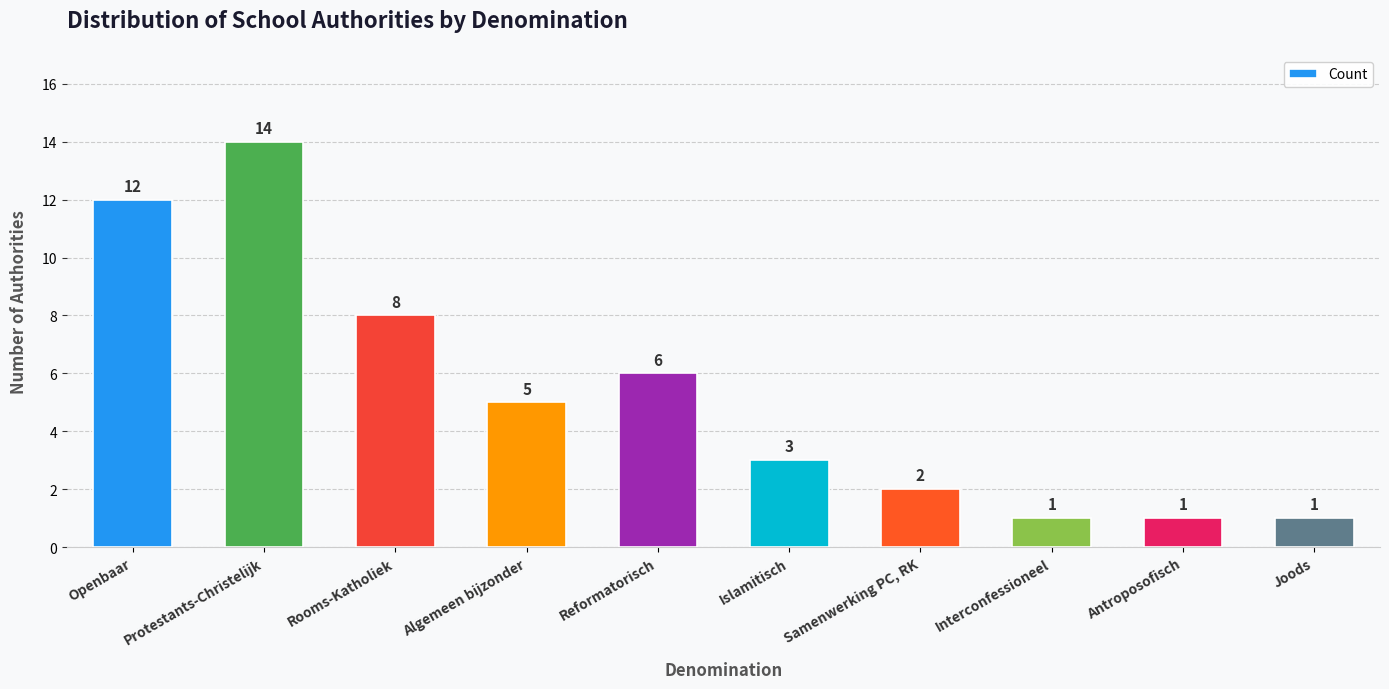

Are the bars horizontal?

No